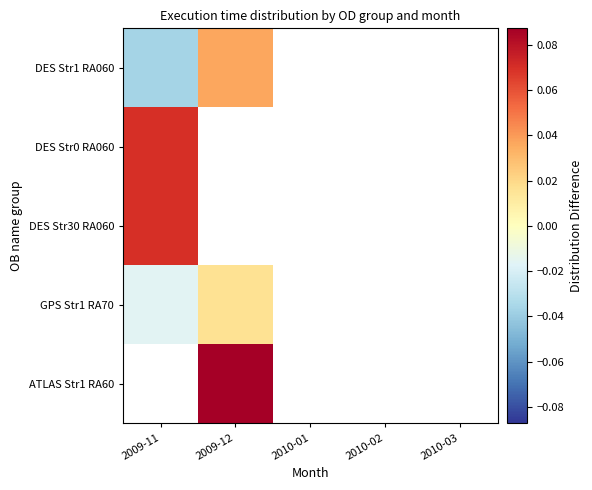

How many positive values does the GPS Str1 RA70 series have?

1